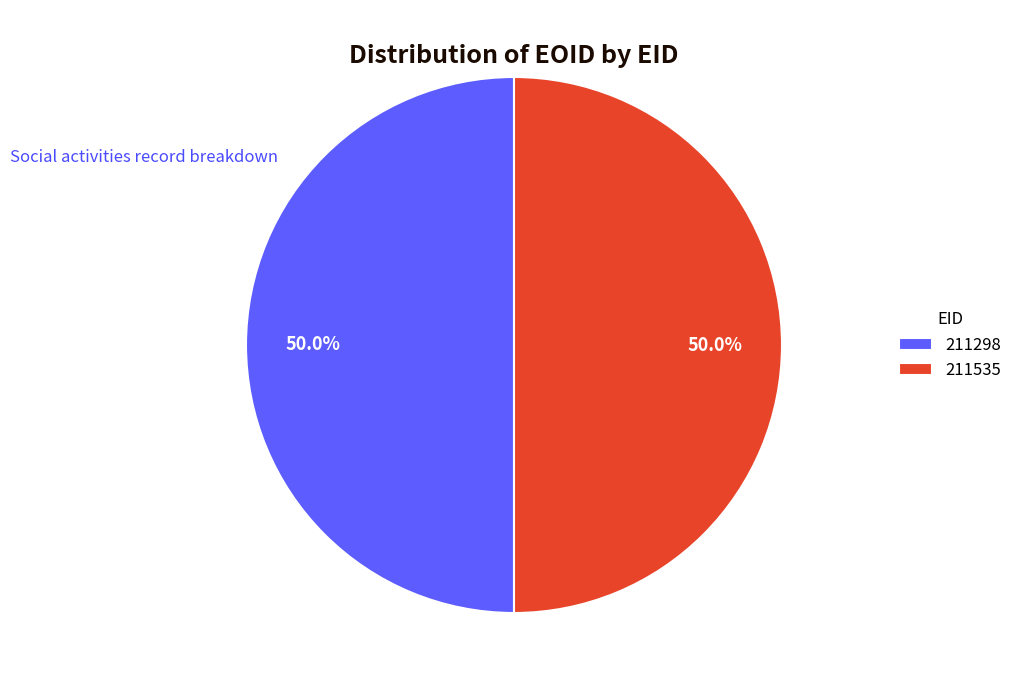

To the nearest percent, what portion does 211535 represent?

50%